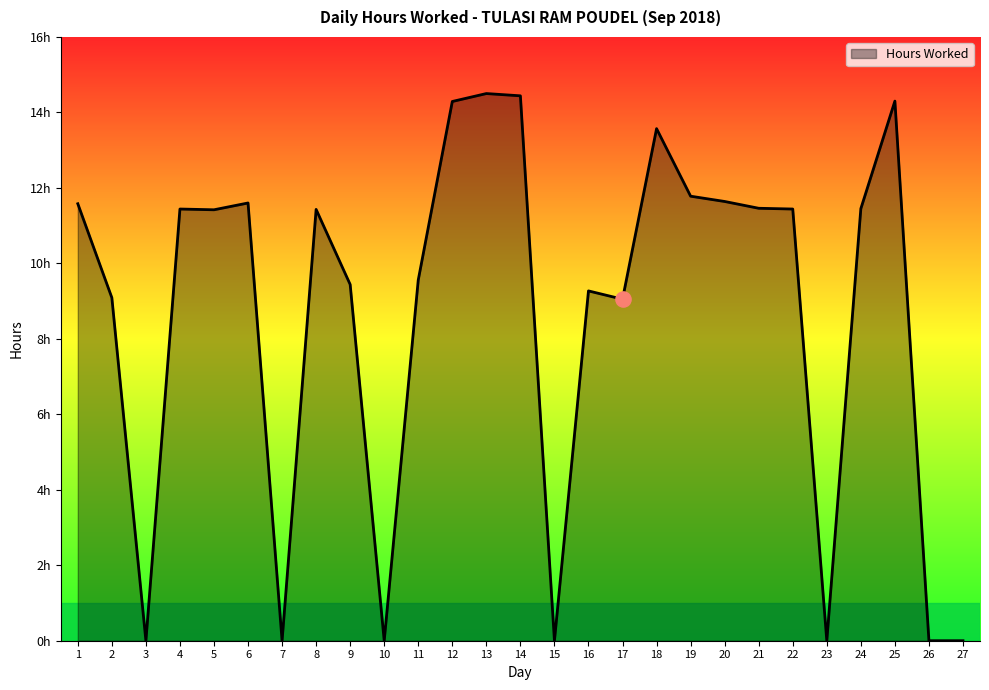

Does the chart have visible grid lines?

No